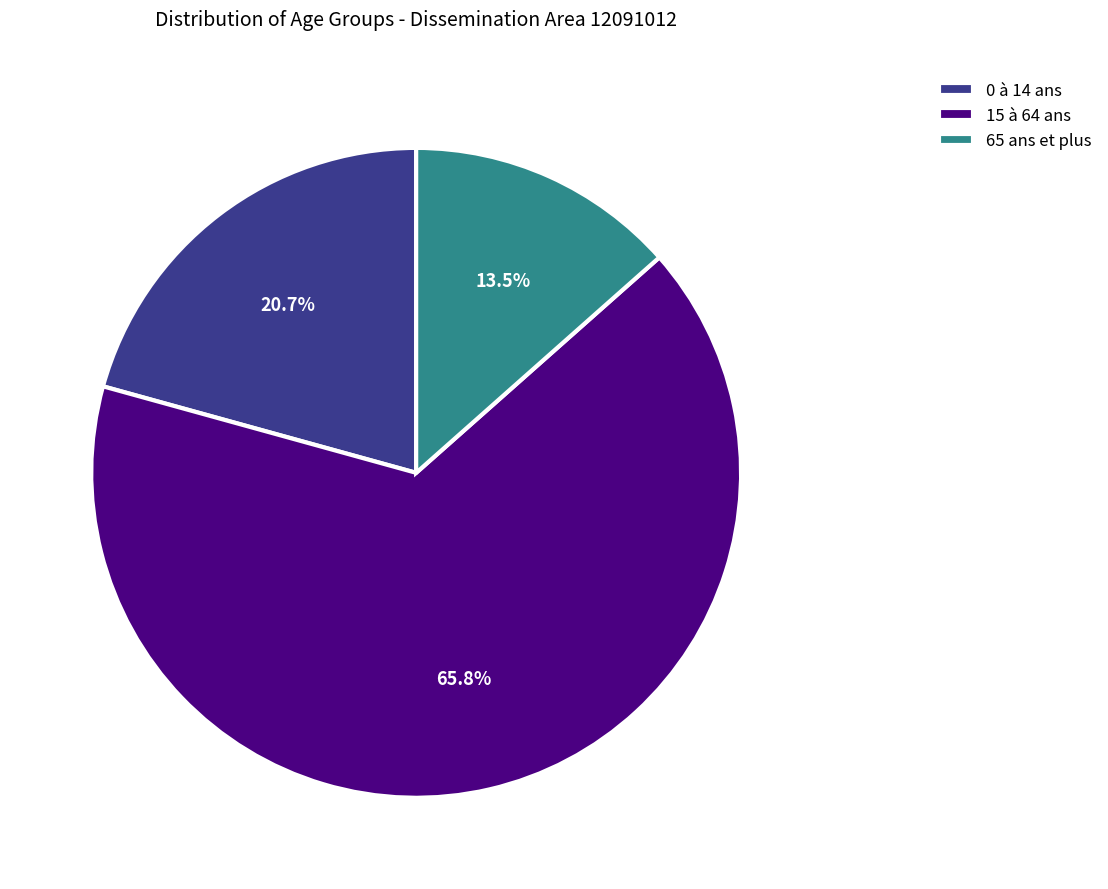

Between 0 à 14 ans and 65 ans et plus, which is larger?

0 à 14 ans